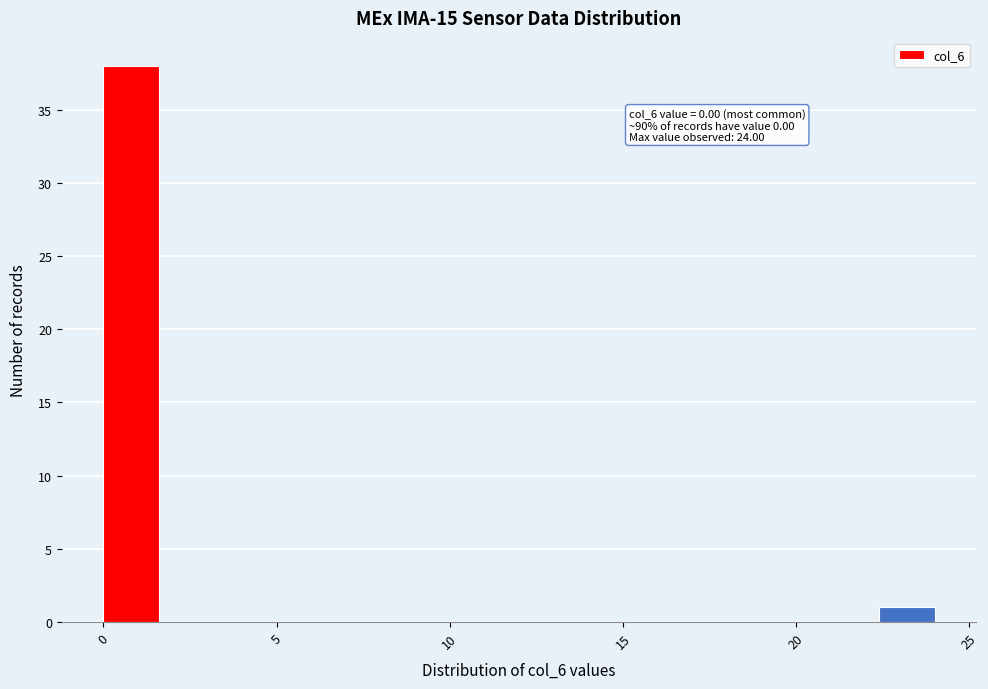

Read against the x-axis, roughly where is the centre of the tallest bar?

1.0